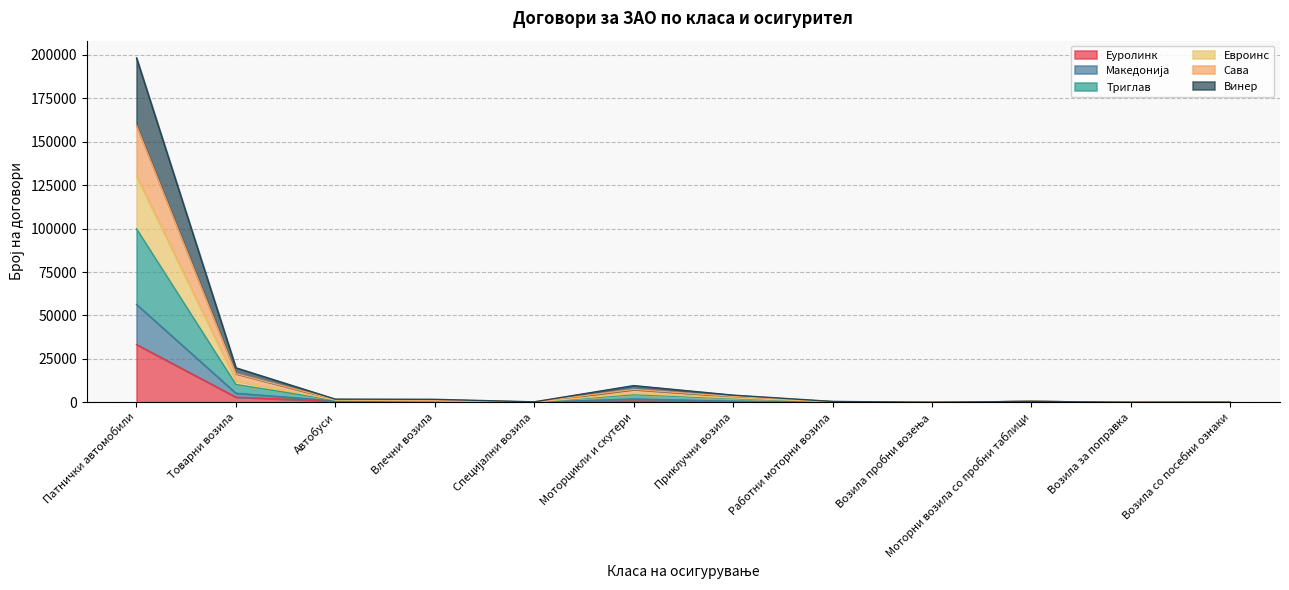

At which category is the sum across all series the highest?

Патнички автомобили